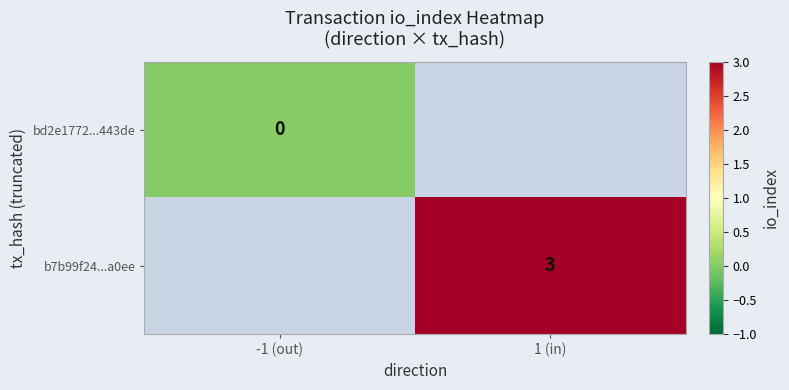

True or false: b7b99f24...a0ee has a value of 1 at 1 (in).

False